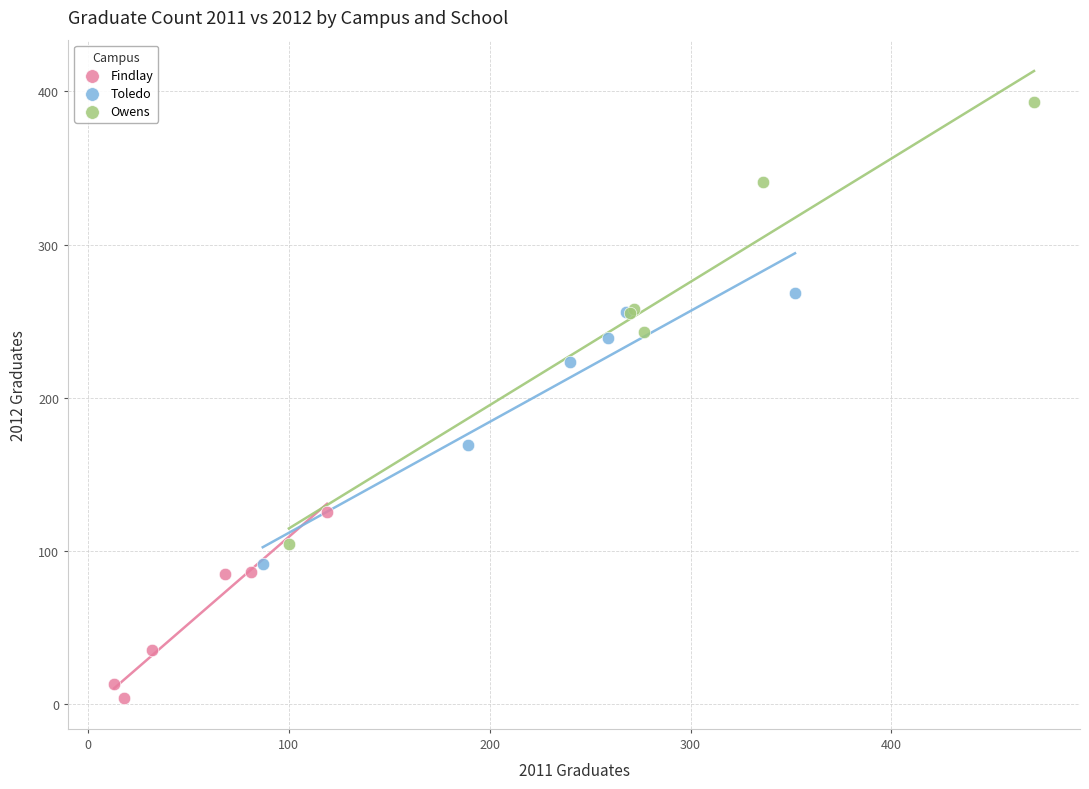

Which series contains the lowest Y value?

Findlay